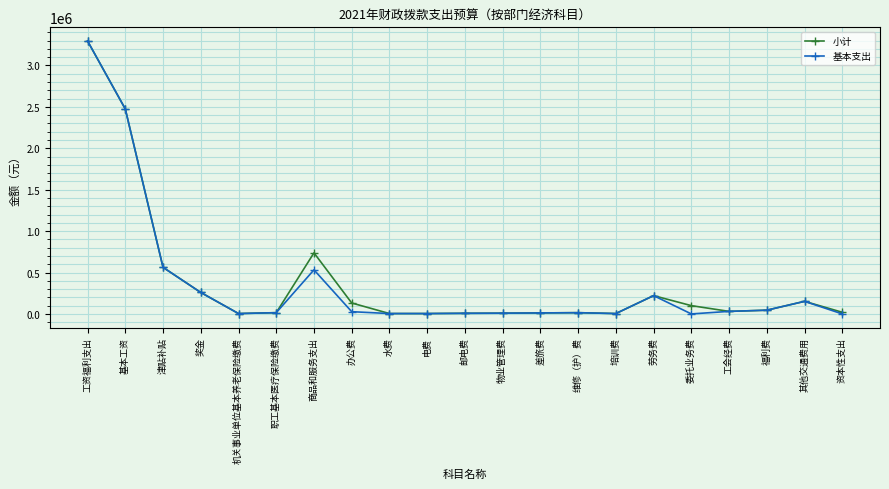

What is the value of the 基本支出 point at the 11th from the left?

7500.0